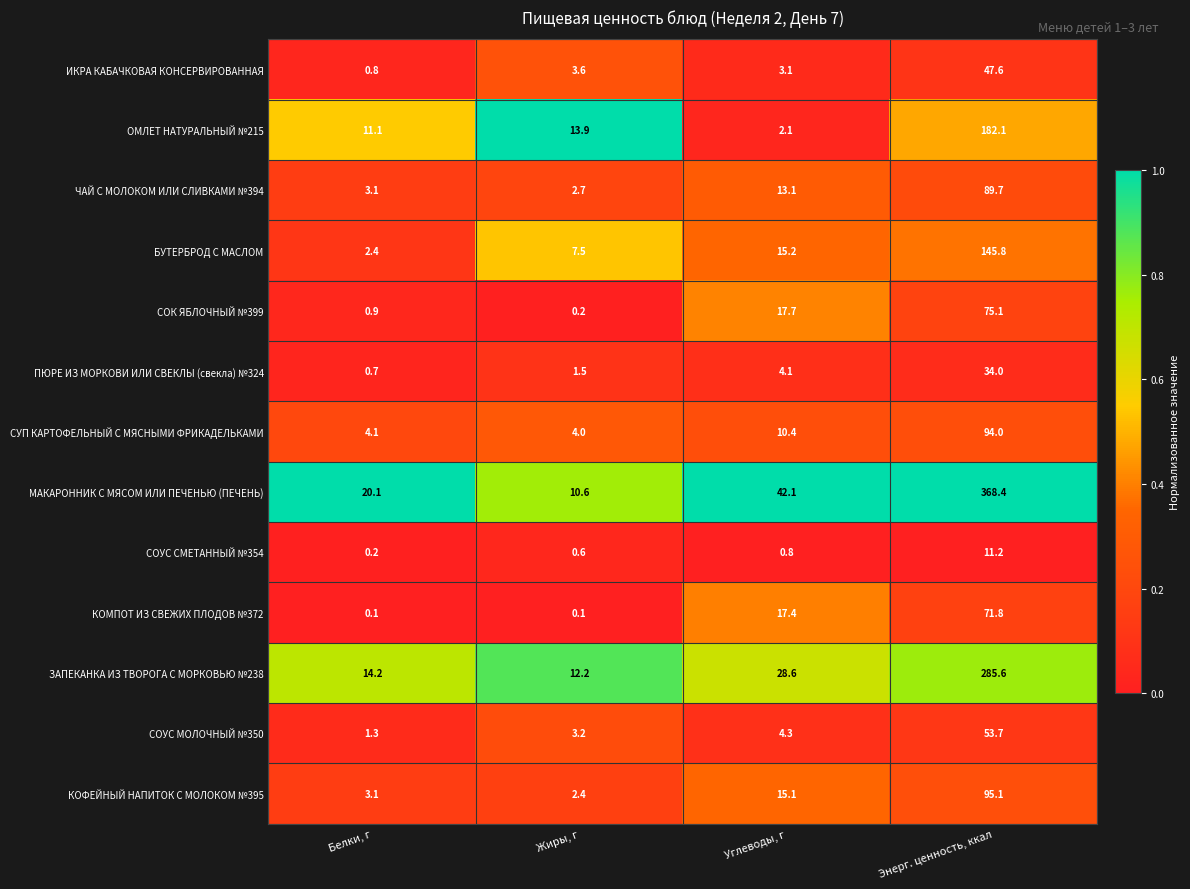

The БУТЕРБРОД С МАСЛОМ series shows 22.6 at Углеводы, г. True or false?

False